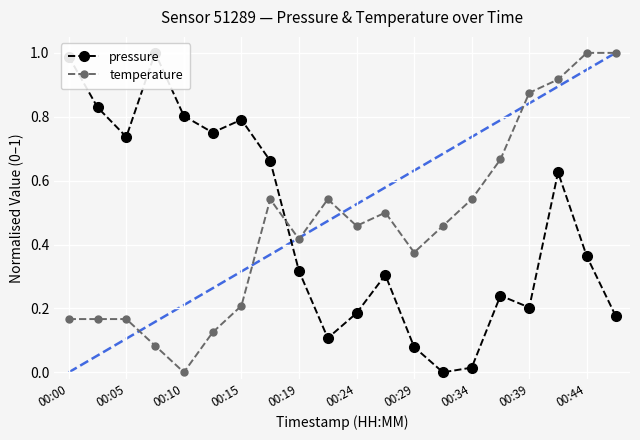

True or false: temperature has more than 1 points higher than both neighbors.

True